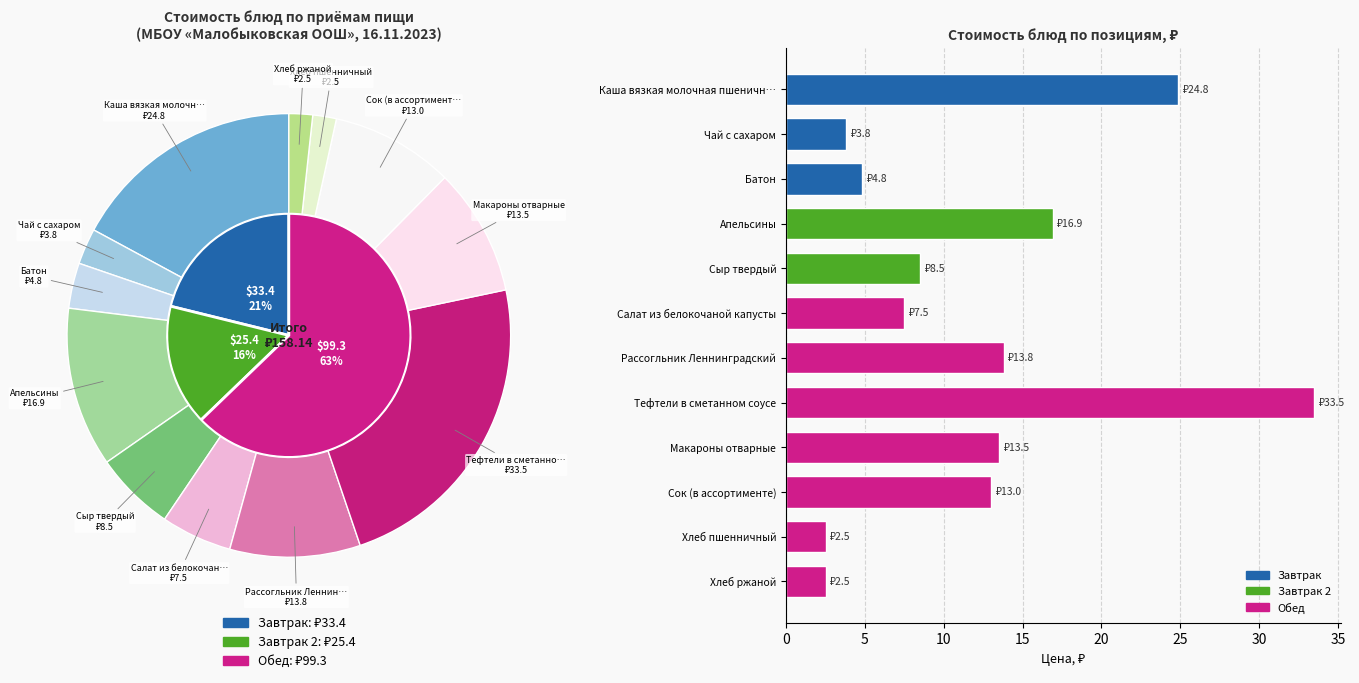

Does Каша вязкая молочная пшеничн… represent more than half of the total?

No